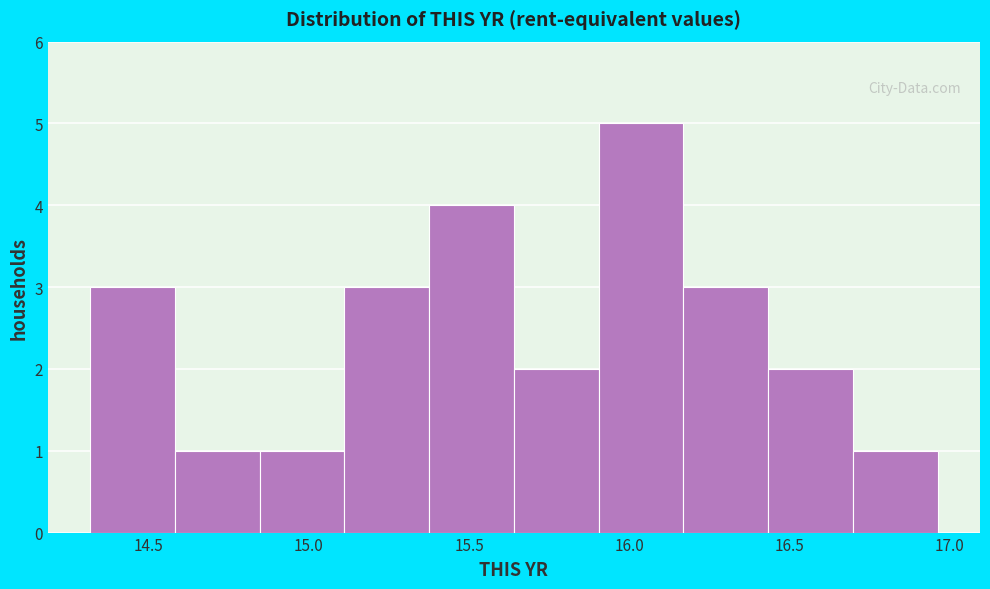

Reading left to right, transcribe this chart: for each bar, give the range it covers on the x-axis and its height. Neither the bar edges nor the heights are printed on the chart, so give them approximately, as read against the axes.

14.30 to 14.60: 3
14.60 to 14.85: 1
14.85 to 15.10: 1
15.10 to 15.40: 3
15.40 to 15.65: 4
15.65 to 15.90: 2
15.90 to 16.15: 5
16.15 to 16.45: 3
16.45 to 16.70: 2
16.70 to 16.95: 1